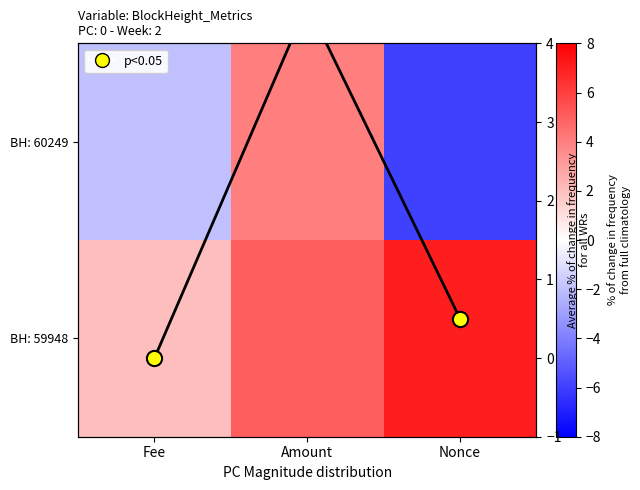

Which has a higher value, Fee or Amount?

Amount